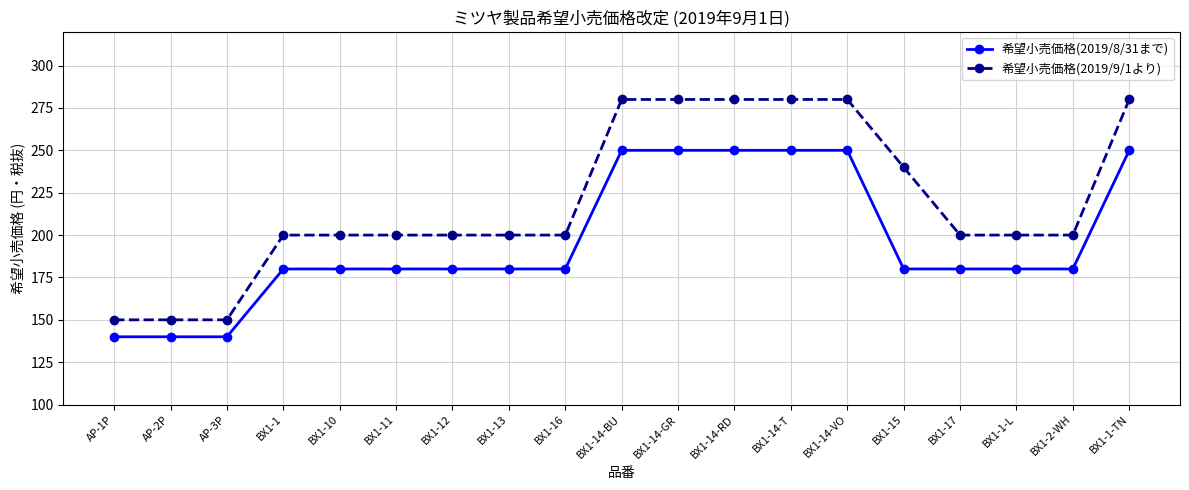

Reading right to left, transcribe all the data shown in this chart.

希望小売価格(2019/8/31まで): 250	180	180	180	180	250	250	250	250	250	180	180	180	180	180	180	140	140	140
希望小売価格(2019/9/1より): 280	200	200	200	240	280	280	280	280	280	200	200	200	200	200	200	150	150	150